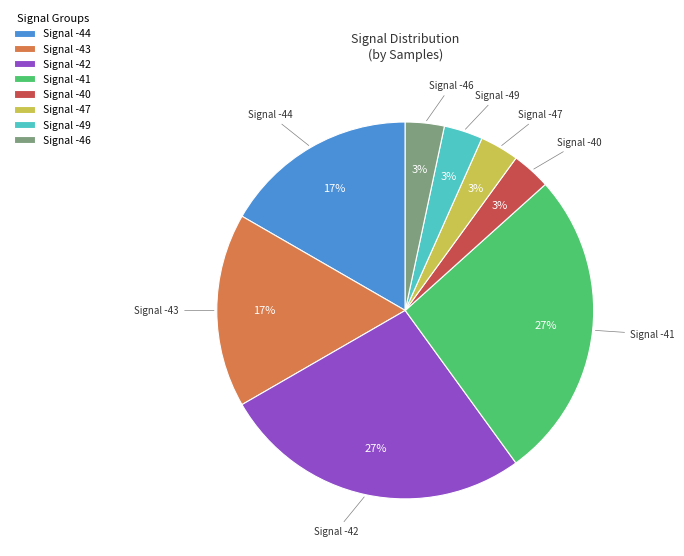

Combined, do Signal -43 and Signal -41 account for over 50%?

No